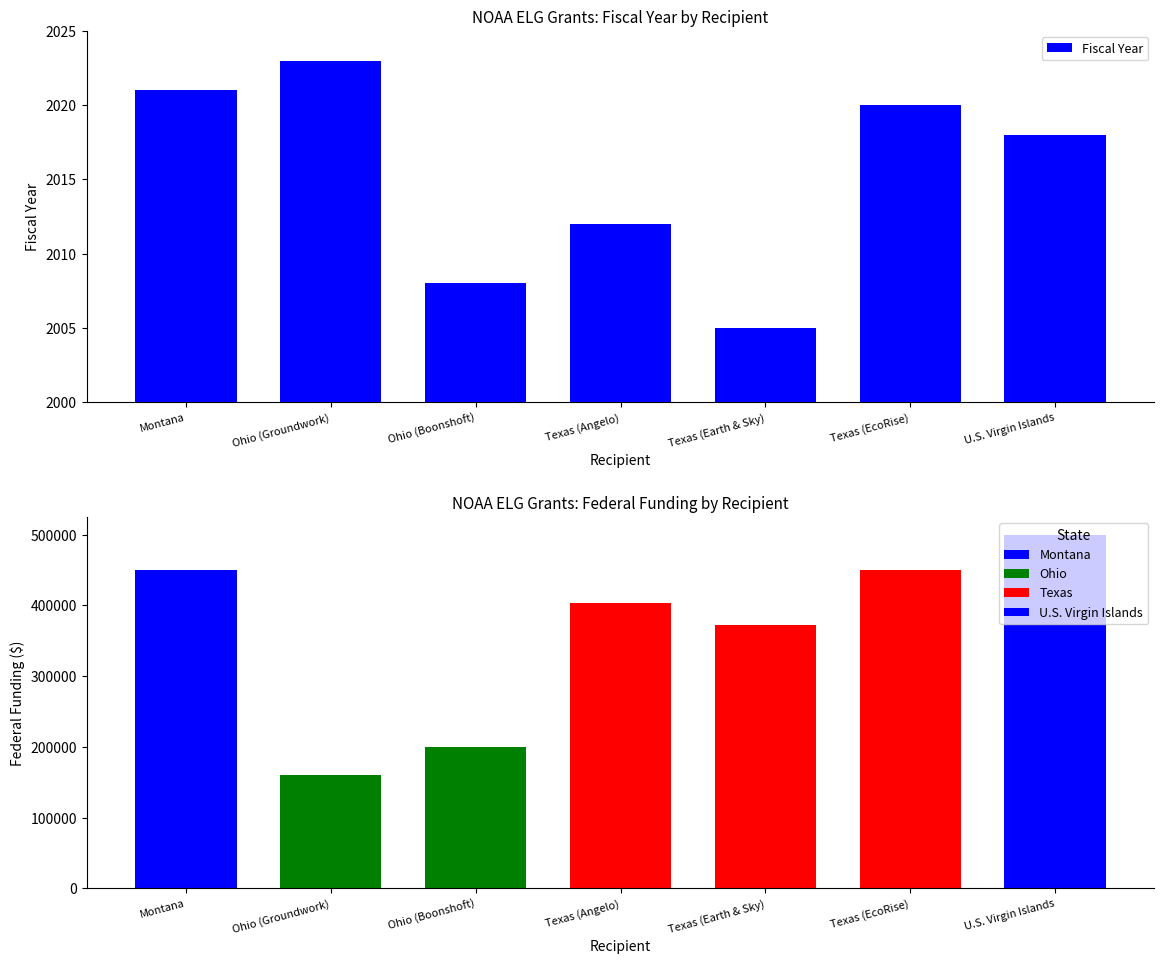

Count the number of categories in the chart.

7